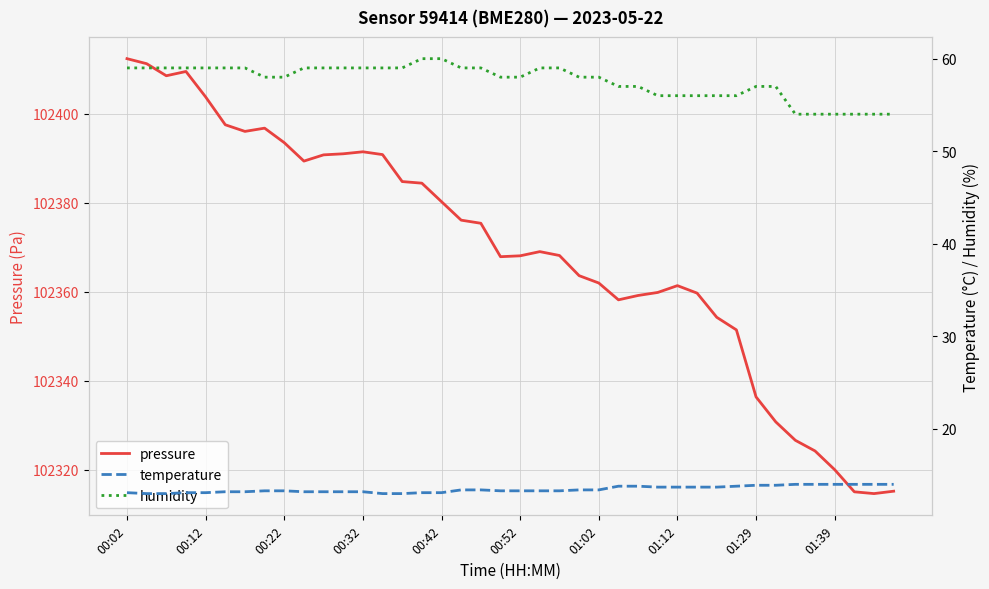

Which series has the largest range (max minus min)?

pressure